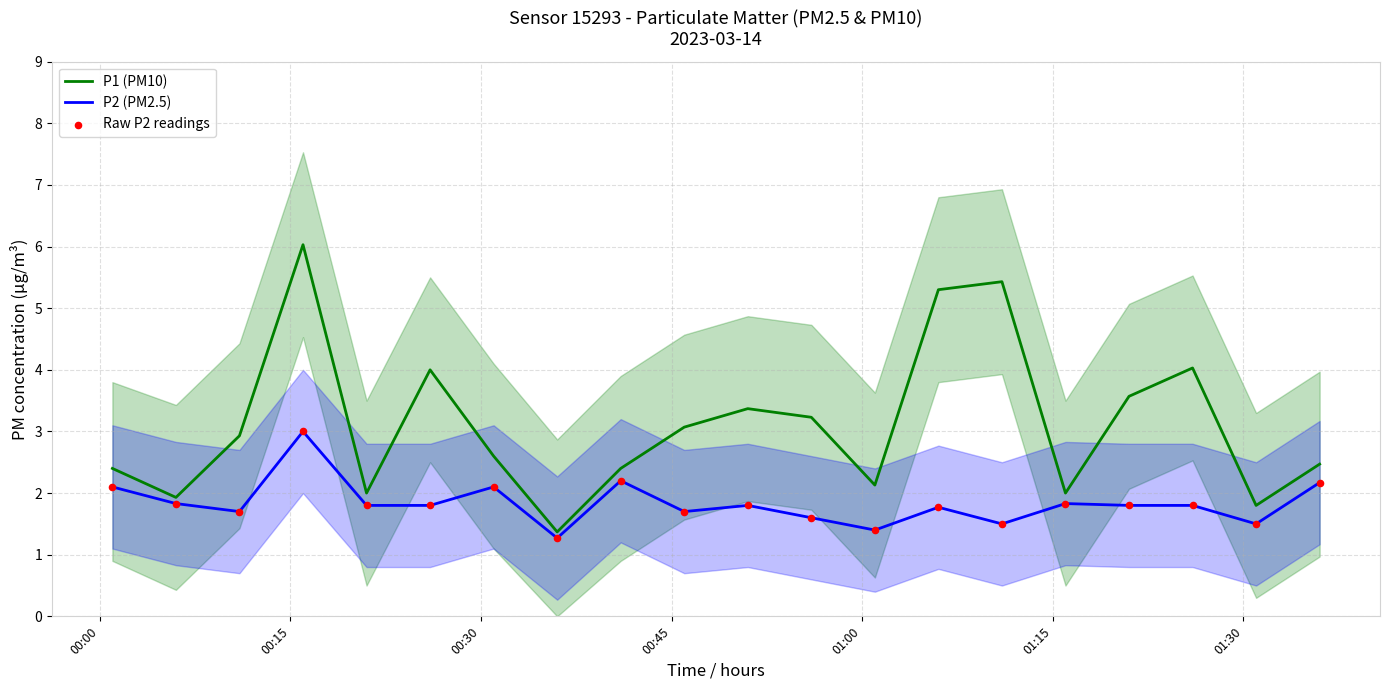

What is the maximum value for P1 (PM10)?

6.0